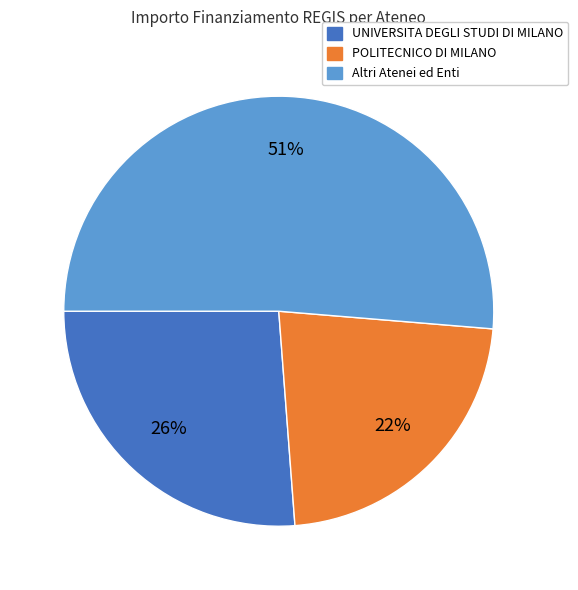

What is the ratio of the value at Altri Atenei ed Enti to the value at POLITECNICO DI MILANO?

2.3